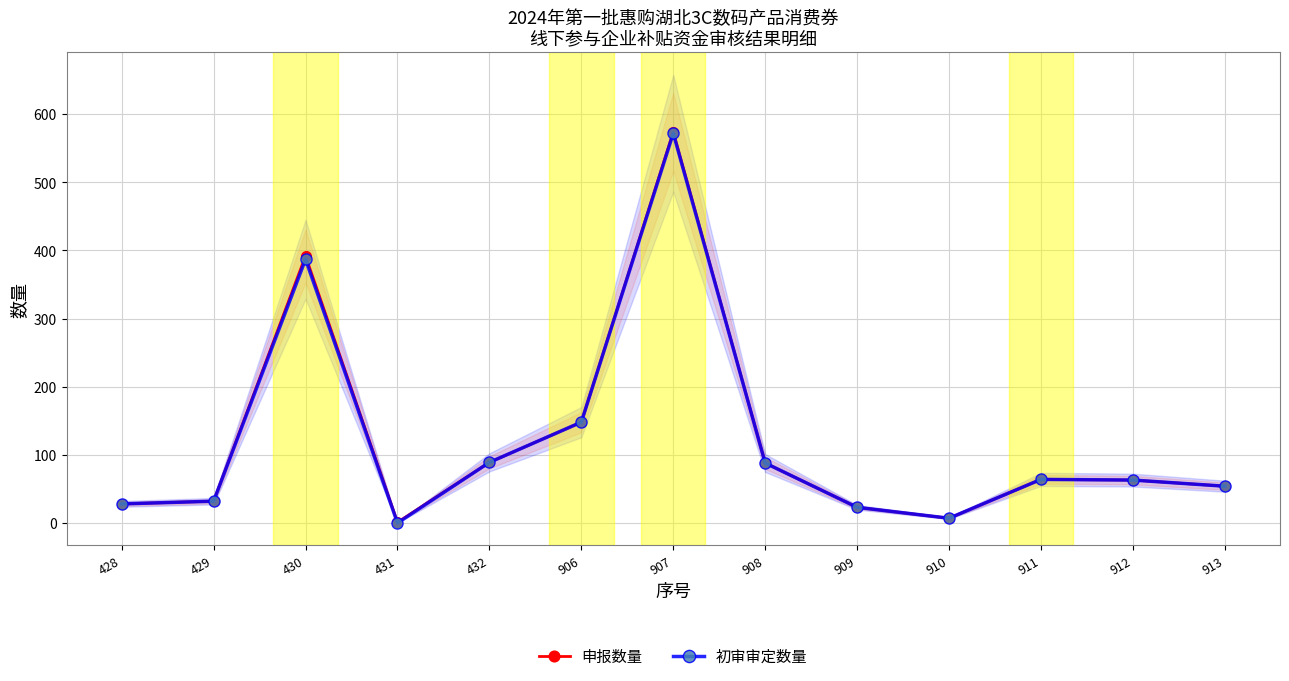

Where is 申报数量 nearest to the value 287?

430